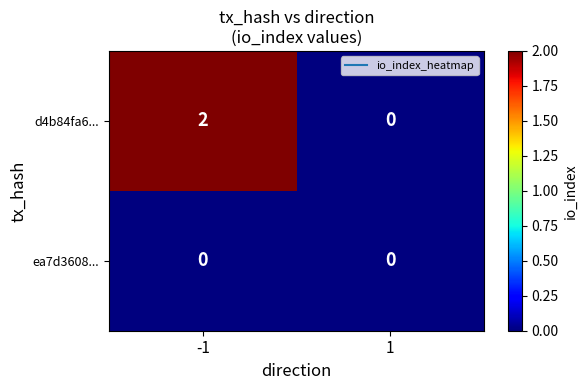

Which series changed the most between -1 and 1?

d4b84fa6...